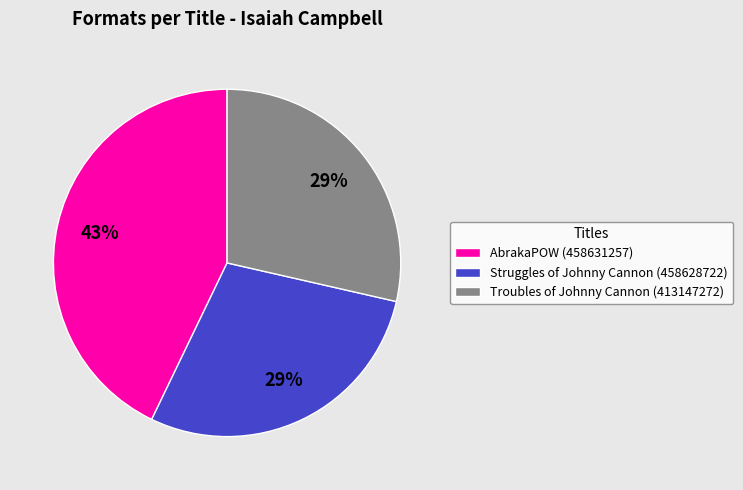

How many slices are in this pie chart?

3